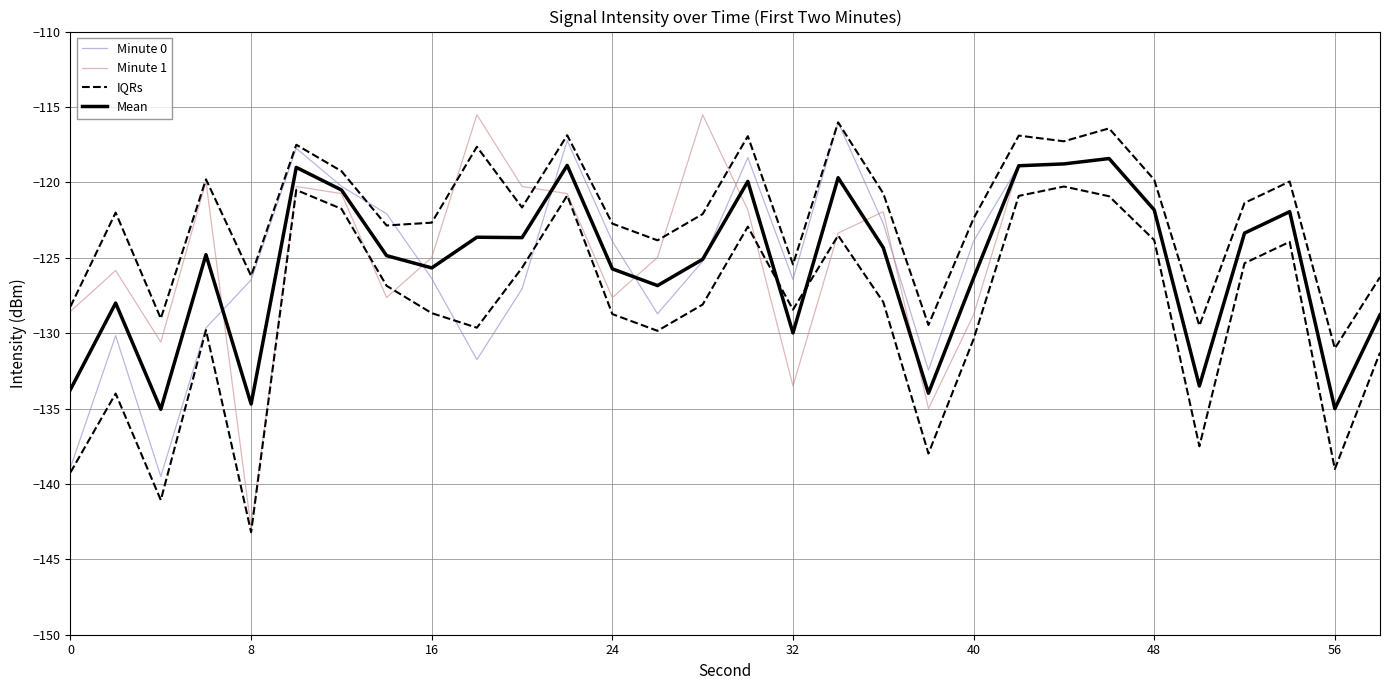

Which series has the largest total across all categories?

IQRs